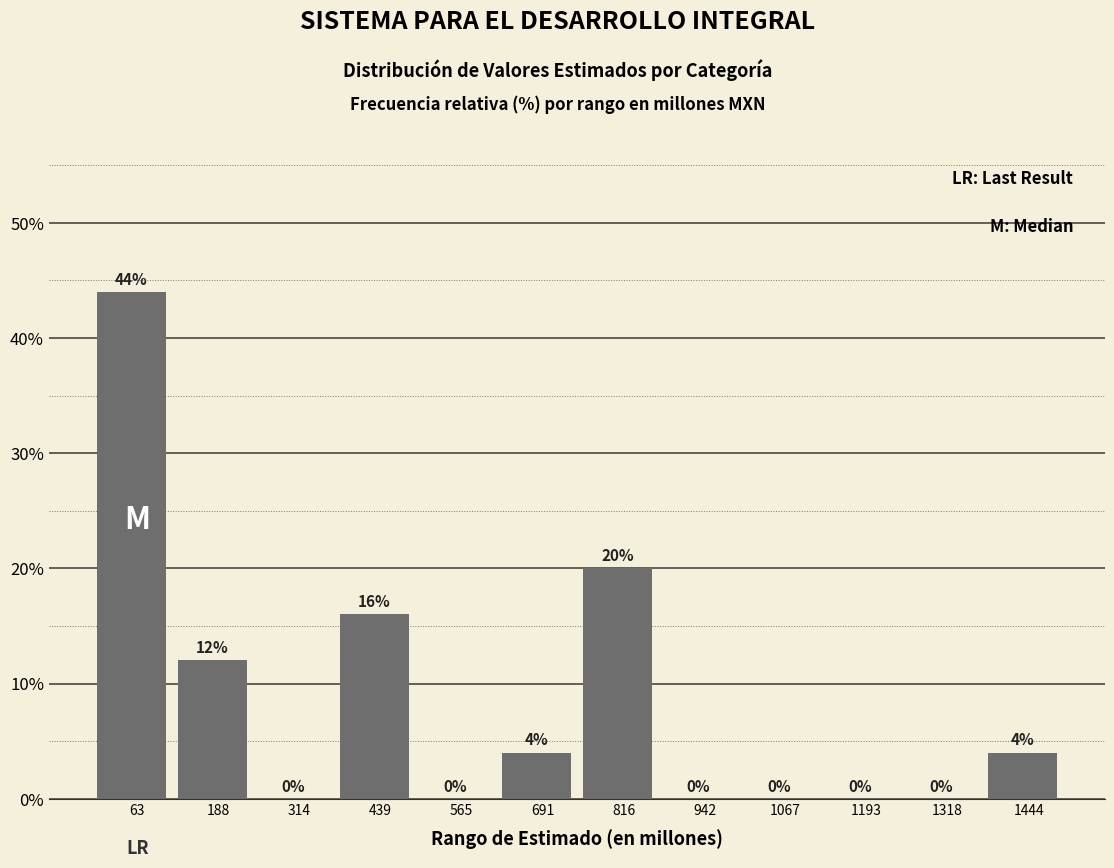

Over which range of the x-axis is the bar tallest?

0 to 120